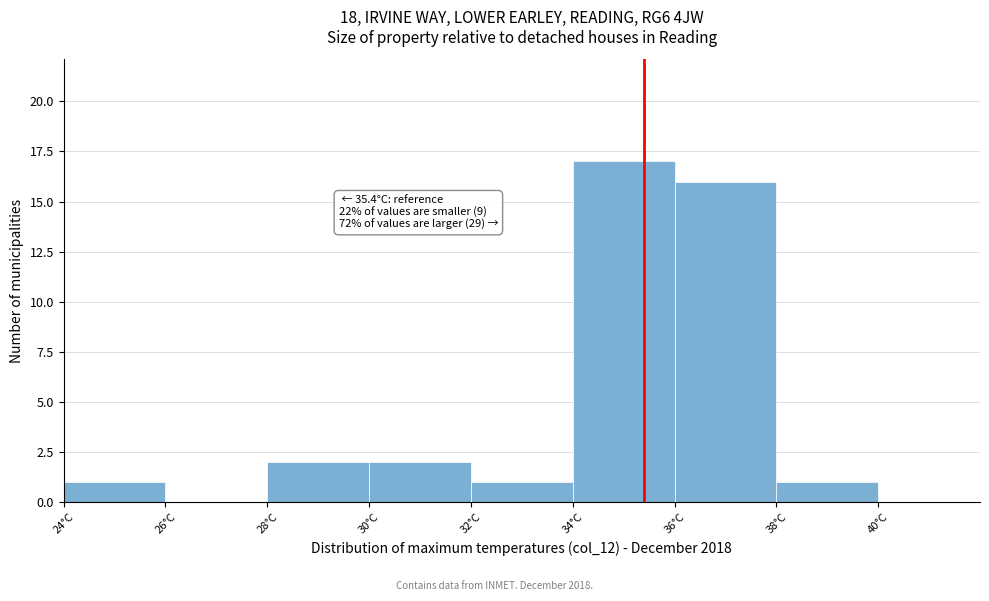

Which range on the x-axis has the tallest bar?

34 to 36